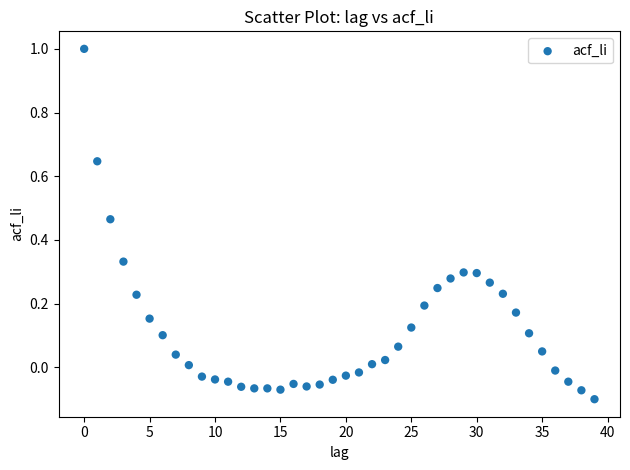

What is the range of Y values (max minus min)?

1.1